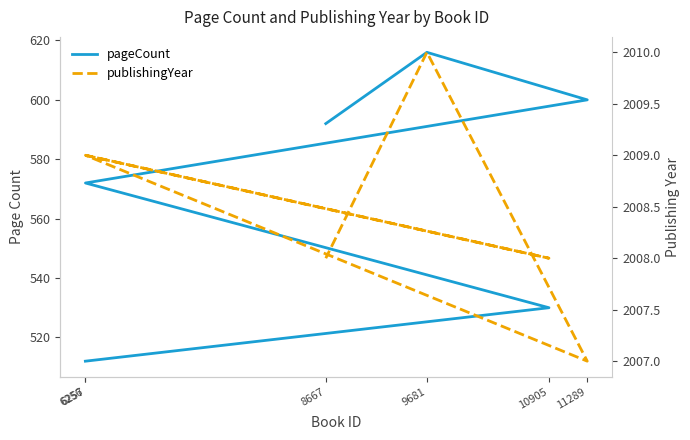

How many values in the pageCount series exceed 592?

2